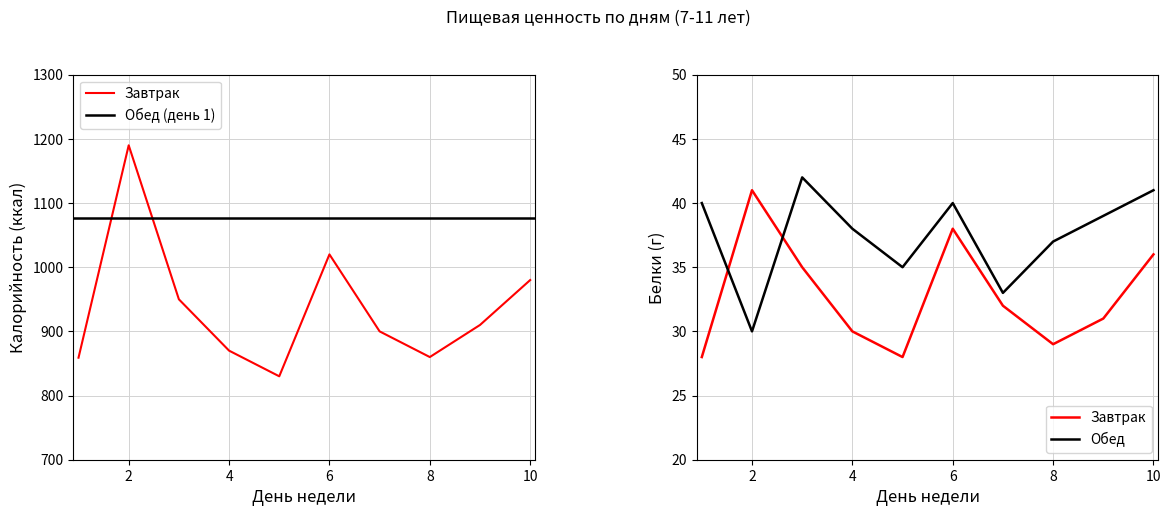

Where do Белки (обед) and Белки (завтрак) first cross each other?

1 and 2